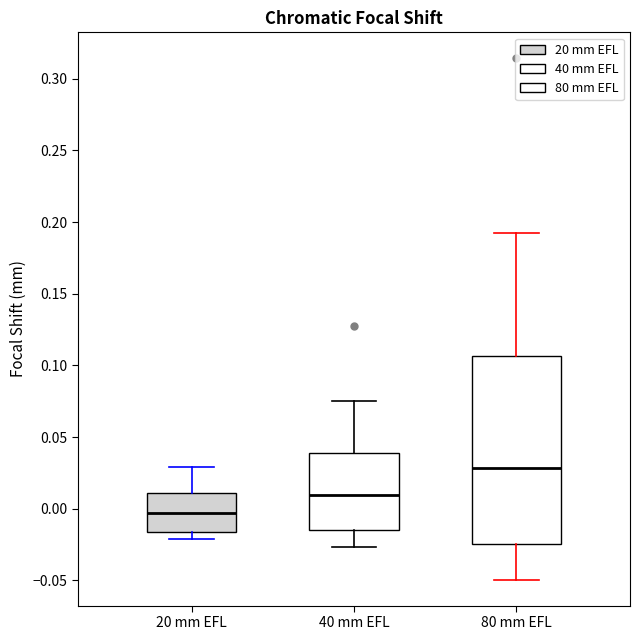

Reading left to right, read every box against the y-axis: the position of its median line, the range the box covers, and the ends of its whiskers. The values are not printed on the chart, so give them approximately, as read against the axis.

20 mm EFL: median -0.005, box -0.015 to 0.010, whiskers -0.020 to 0.030
40 mm EFL: median 0.010, box -0.015 to 0.040, whiskers -0.025 to 0.075
80 mm EFL: median 0.030, box -0.025 to 0.105, whiskers -0.050 to 0.190